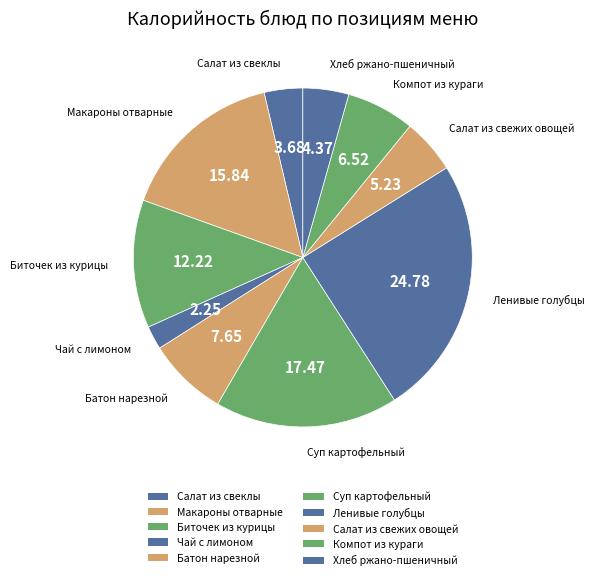

What percentage is the Компот из кураги slice, to the nearest percent?

7%